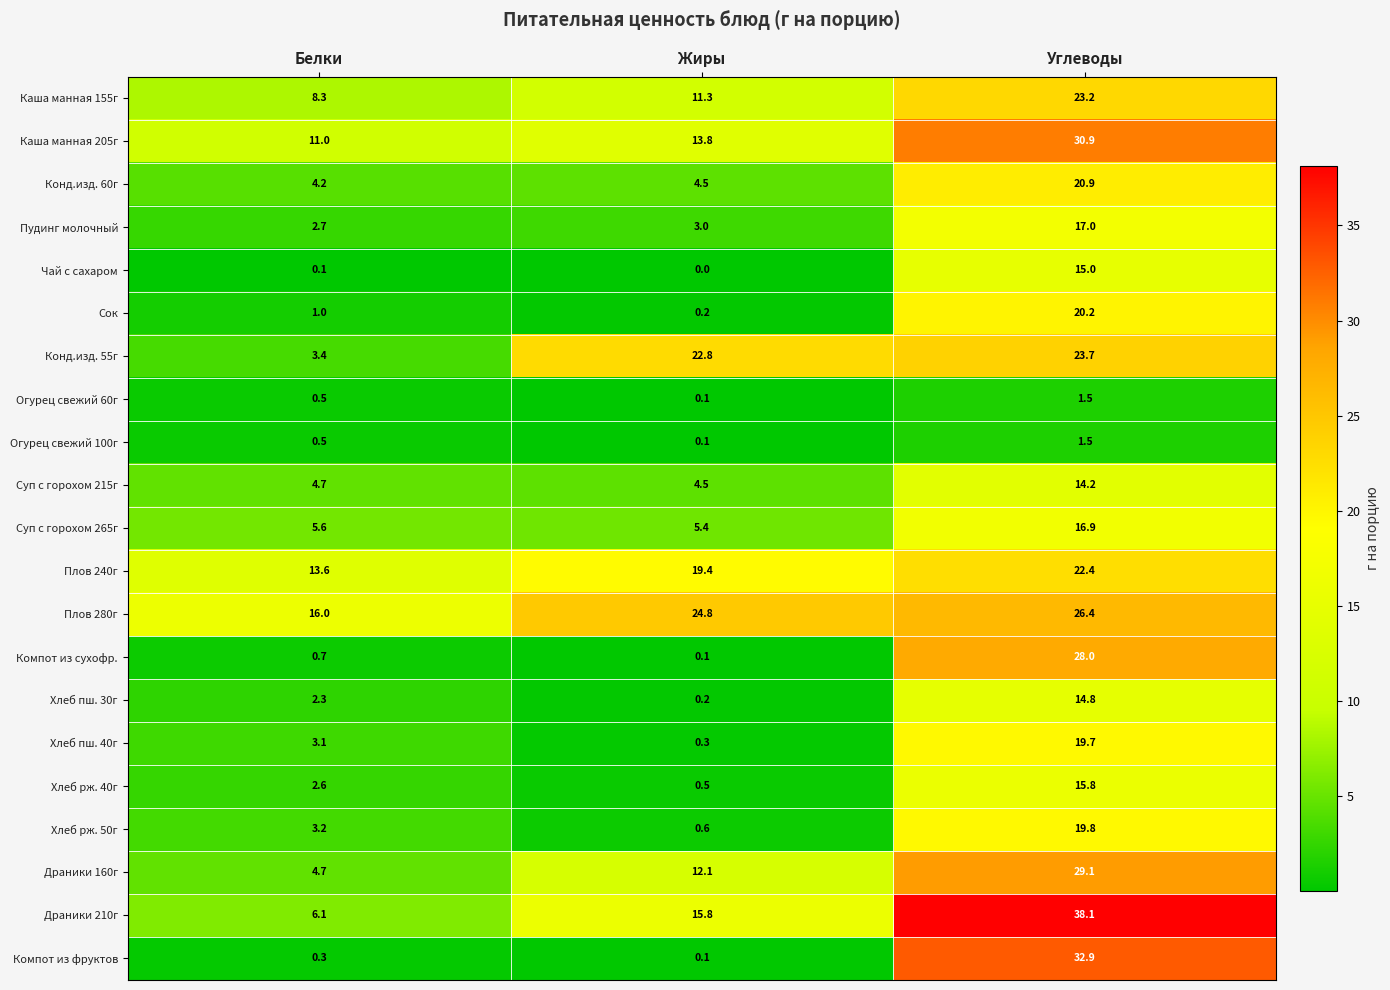

List the labels in order of Компот из фруктов value, smallest first.

Жиры, Белки, Углеводы